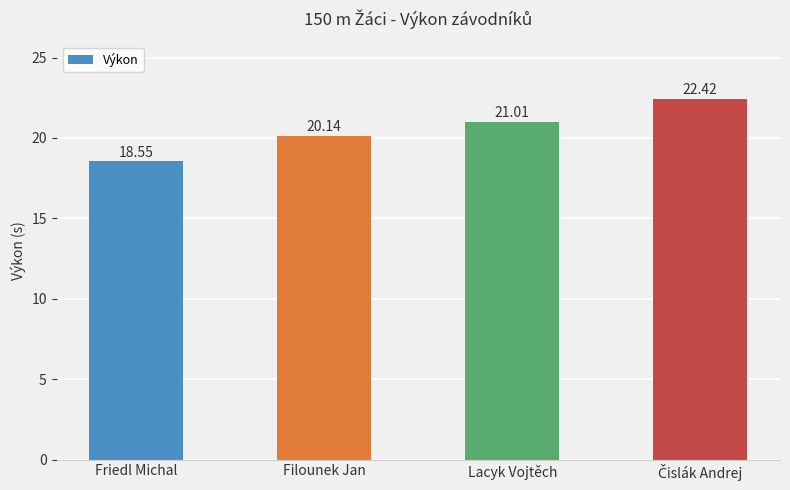

Which category has the lowest value across all series?

Friedl Michal